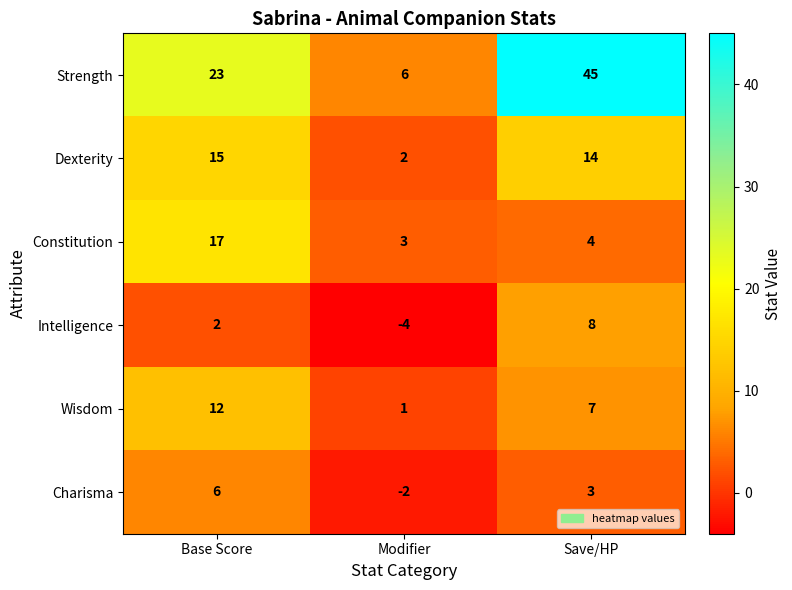

Read the Wisdom value at Base Score, to the nearest 5.

10